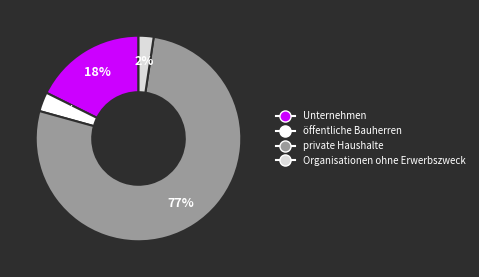

Is there a majority slice in this chart?

Yes